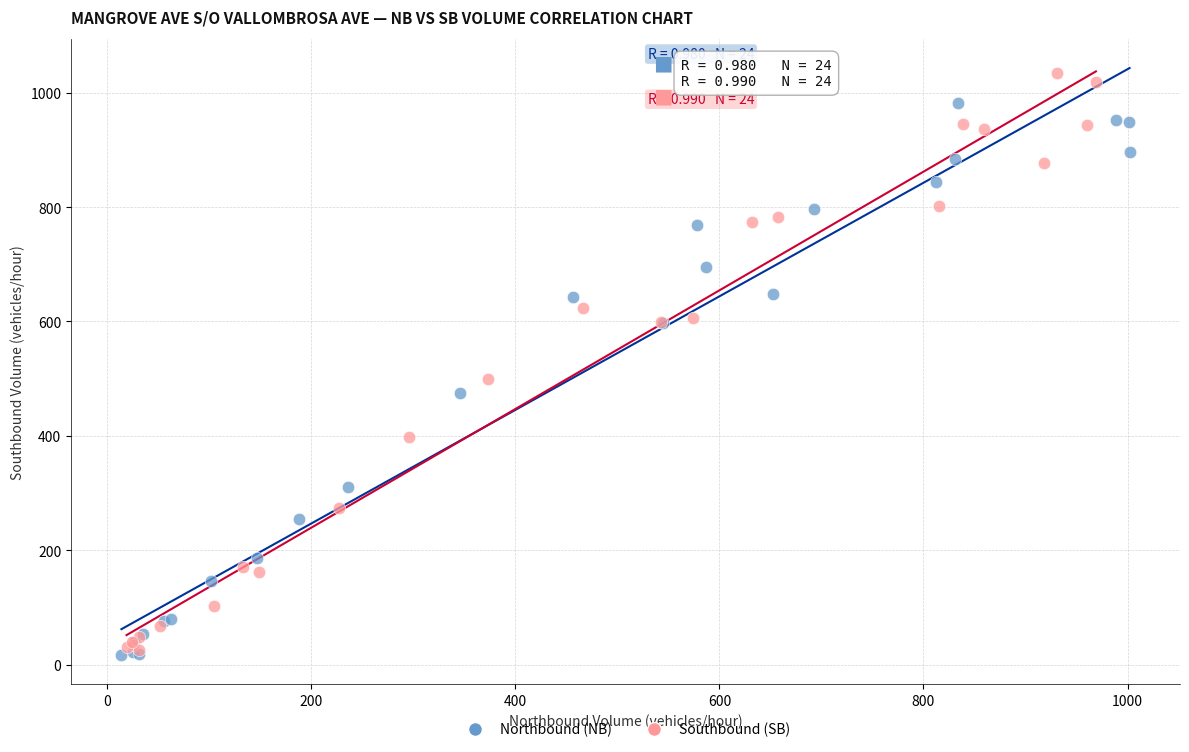

What are all the series names shown in the legend?

Northbound (NB), Southbound (SB)